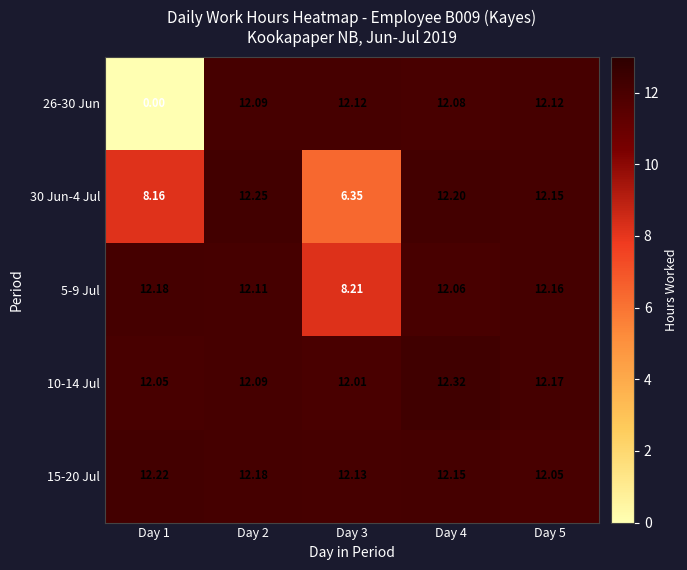

Is the value of 30 Jun-4 Jul at Day 4 greater than the value of 15-20 Jul at Day 4?

Yes